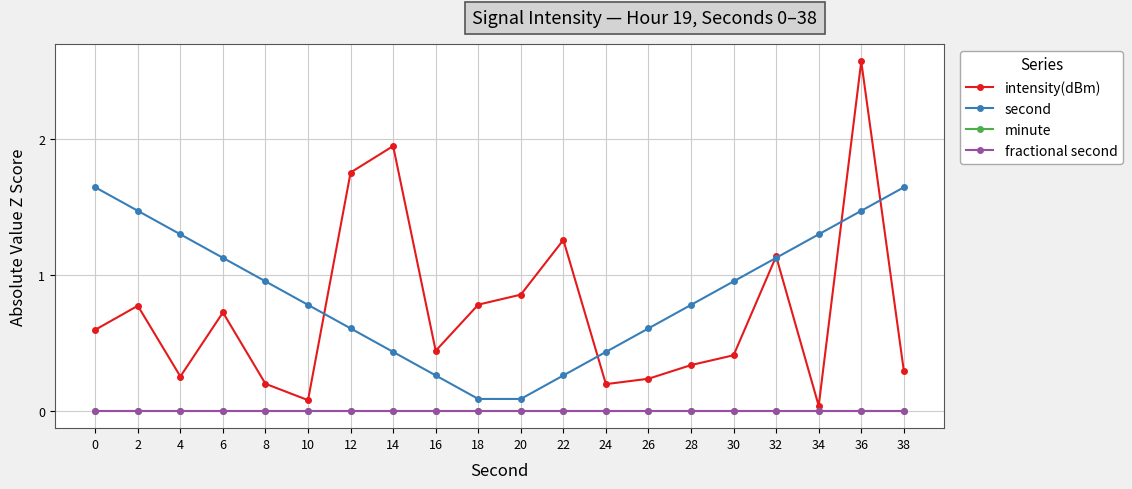

What is the maximum value shown in the chart?

2.6